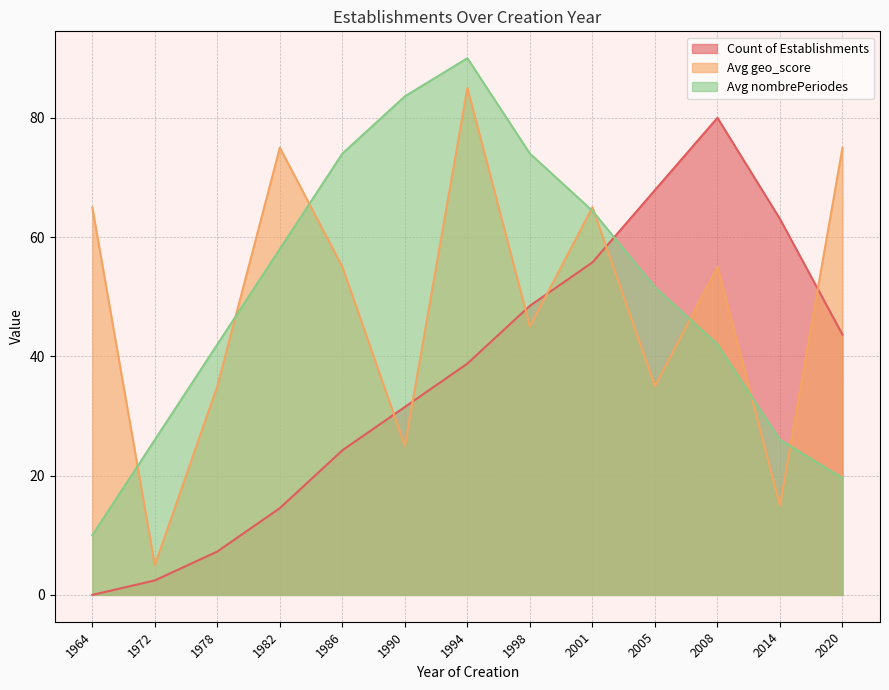

True or false: Avg geo_score has a value of 35.0 at 2005.

True